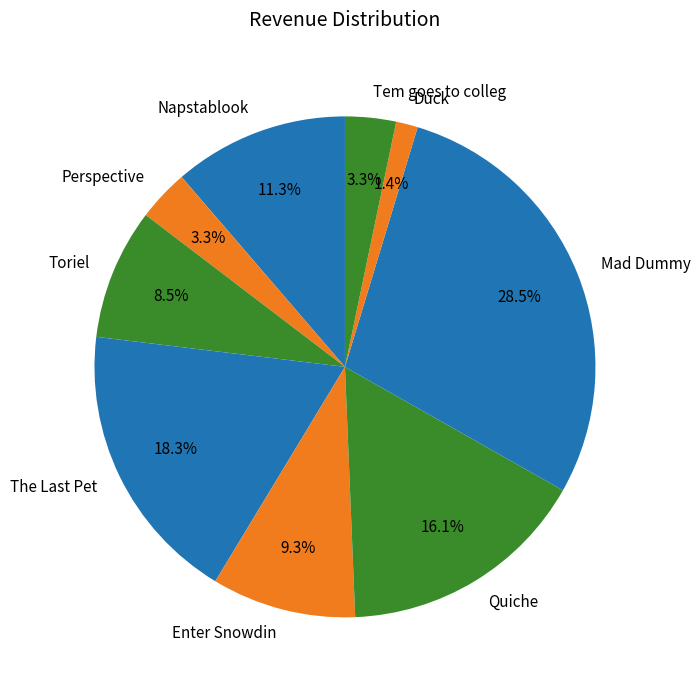

Does Enter Snowdin account for over 50% of the chart?

No